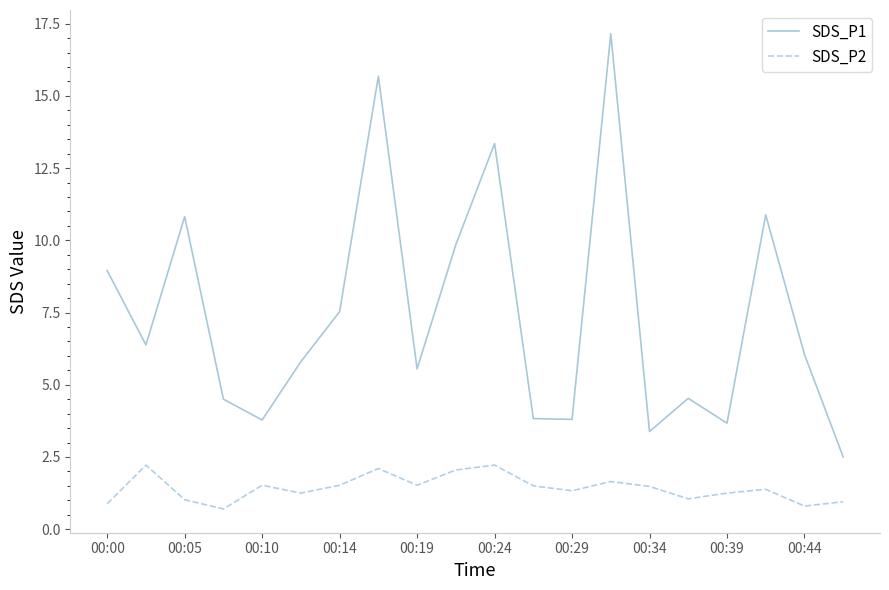

What is the lowest value of the SDS_P2 series?

0.7